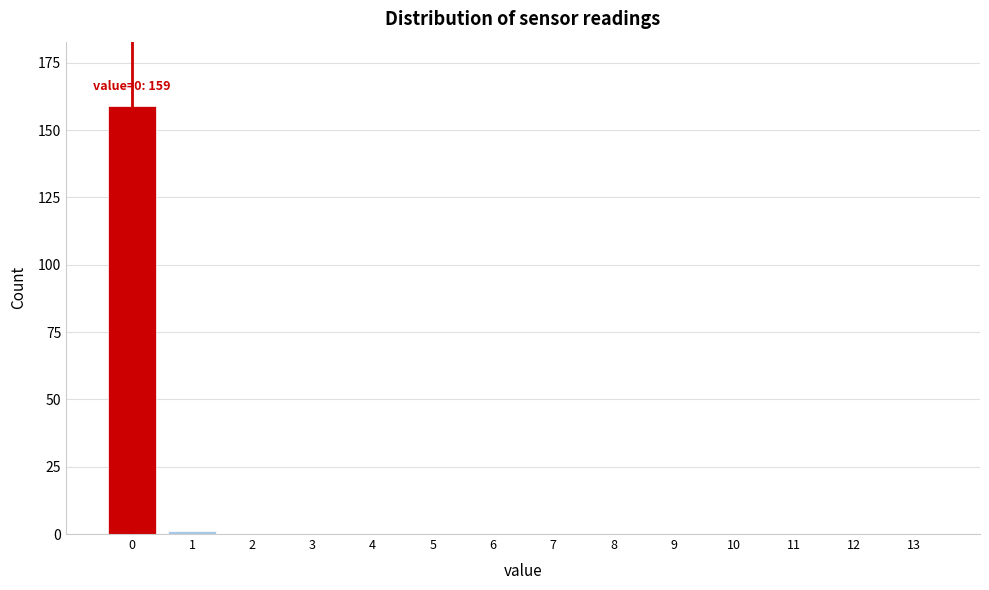

Reading left to right, transcribe all the data shown in this chart.

0=159	1=1	2=0	3=0	4=0	5=0	6=0	7=0	8=0	9=0	10=0	11=0	12=0	13=0